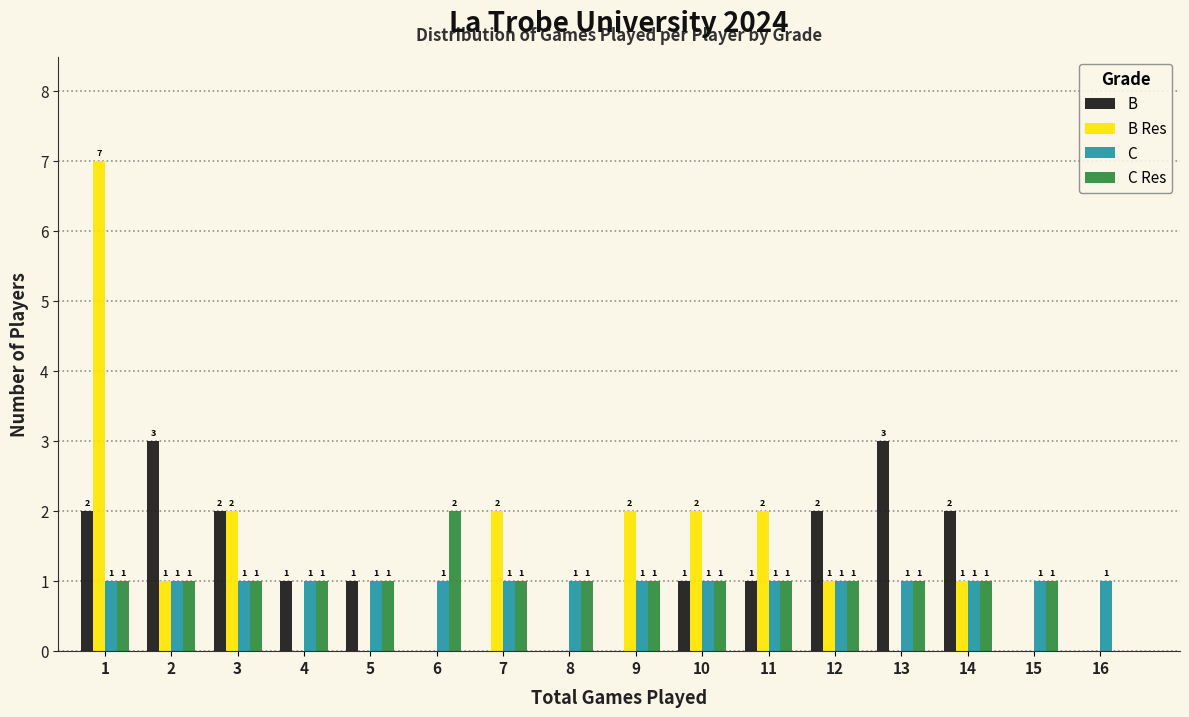

Reading left to right, transcribe all the data shown in this chart.

B: 1=2	2=3	3=2	4=1	5=1	6=0	7=0	8=0	9=0	10=1	11=1	12=2	13=3	14=2	15=0	16=0
B Res: 1=7	2=1	3=2	4=0	5=0	6=0	7=2	8=0	9=2	10=2	11=2	12=1	13=0	14=1	15=0	16=0
C: 1=1	2=1	3=1	4=1	5=1	6=1	7=1	8=1	9=1	10=1	11=1	12=1	13=1	14=1	15=1	16=1
C Res: 1=1	2=1	3=1	4=1	5=1	6=2	7=1	8=1	9=1	10=1	11=1	12=1	13=1	14=1	15=1	16=0